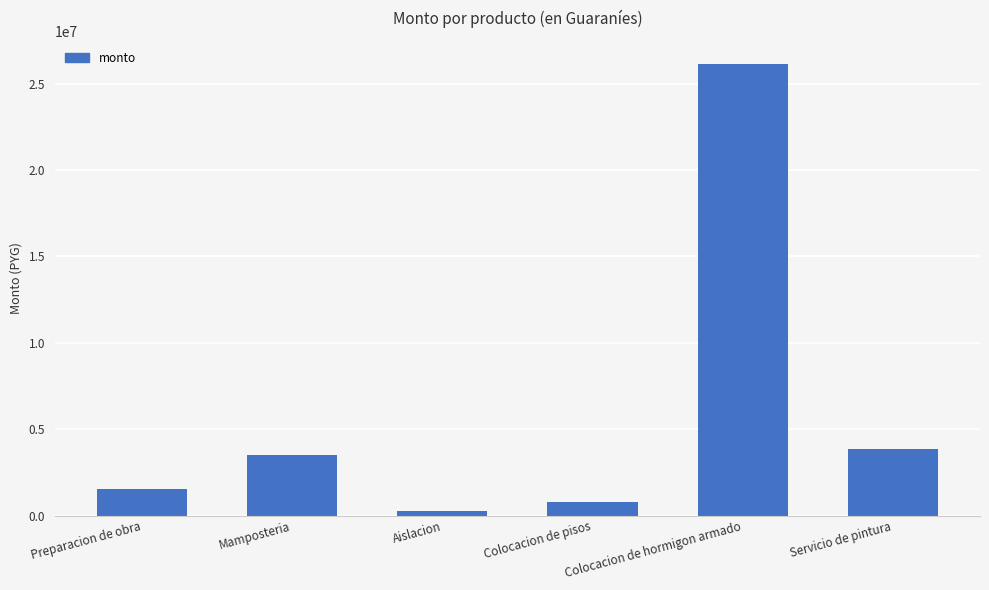

What is the difference between the maximum and minimum values?

25876846